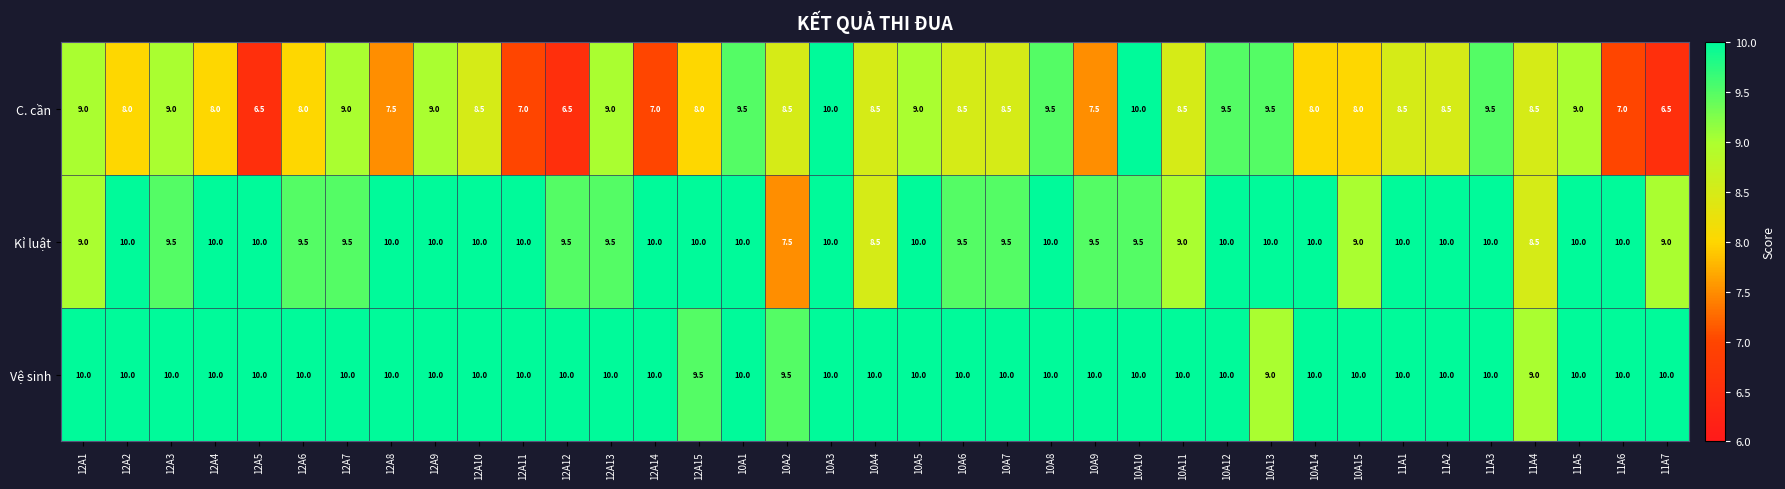

Which series changed the most between 12A1 and 10A11?

C. cần